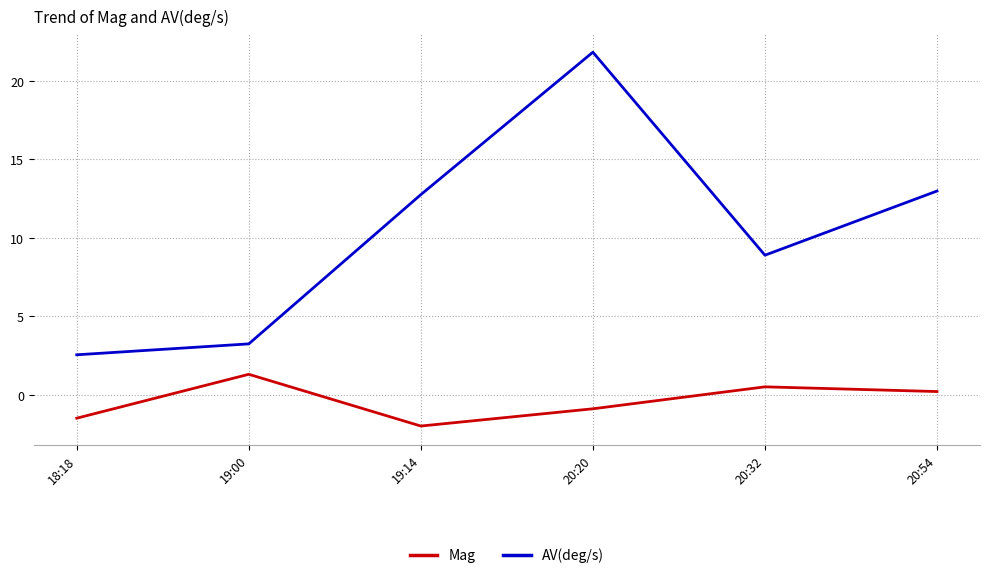

The AV(deg/s) series shows 12.8 at 19:14. True or false?

True